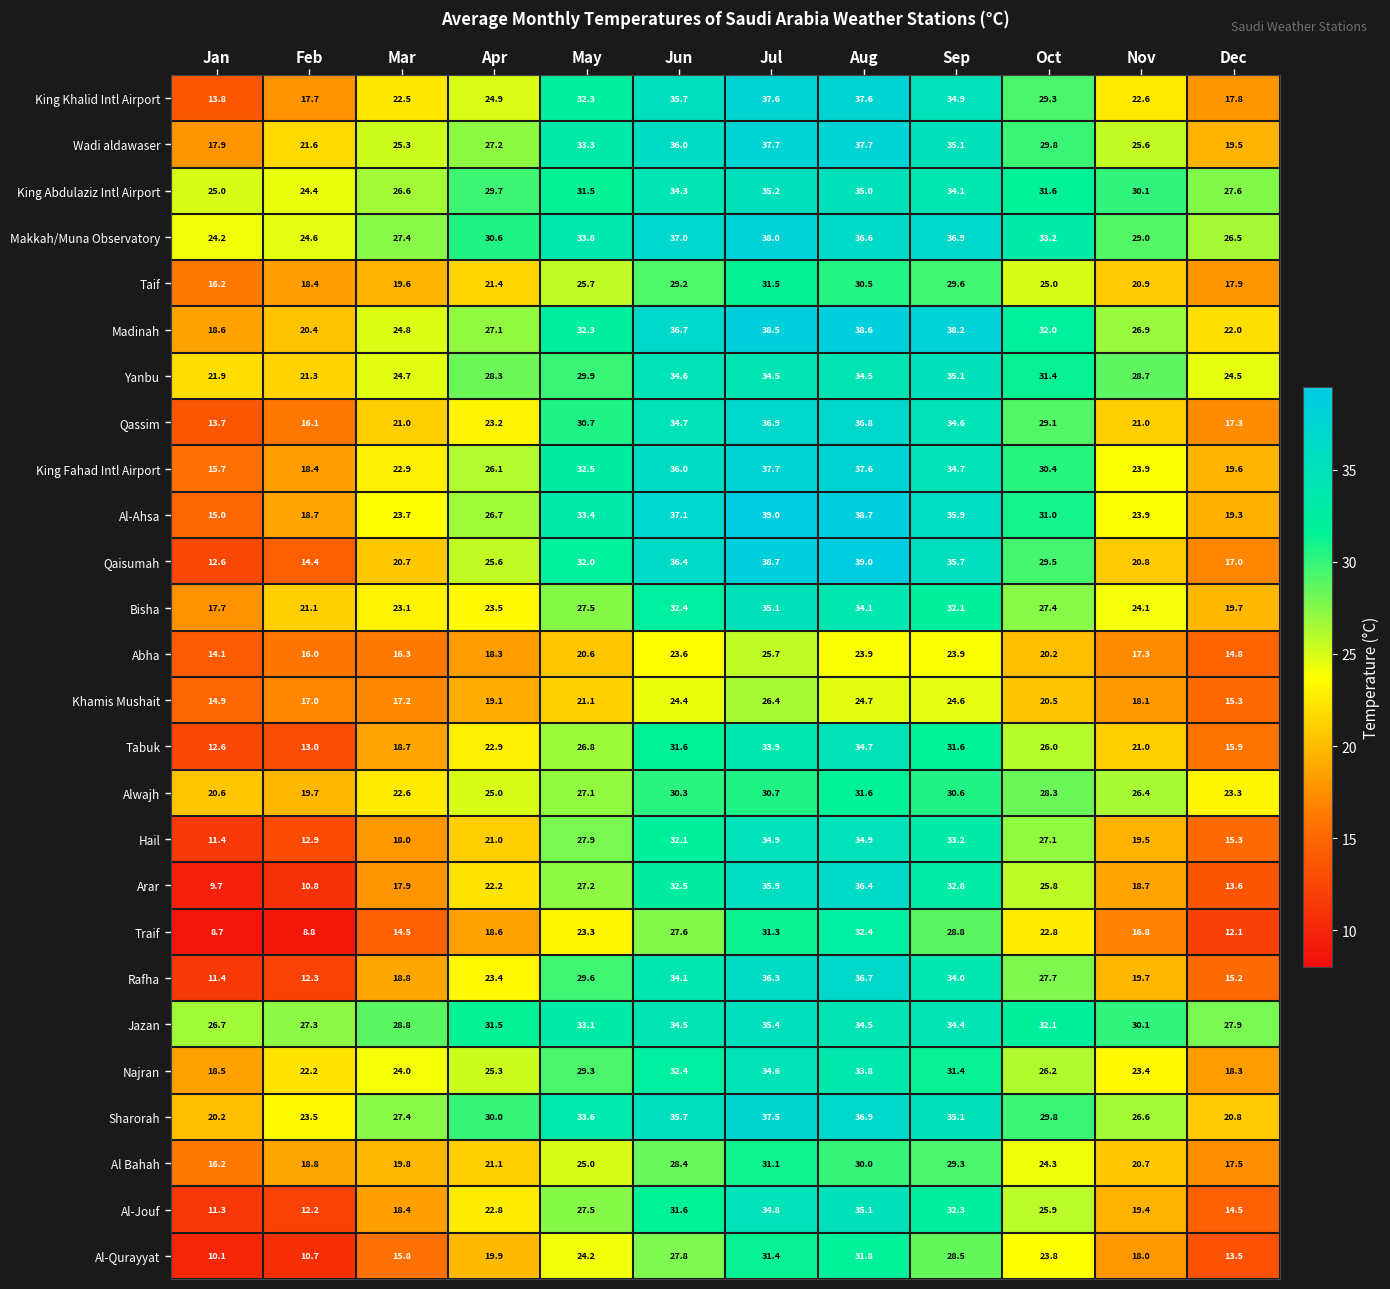

Count the number of categories in the chart.

12